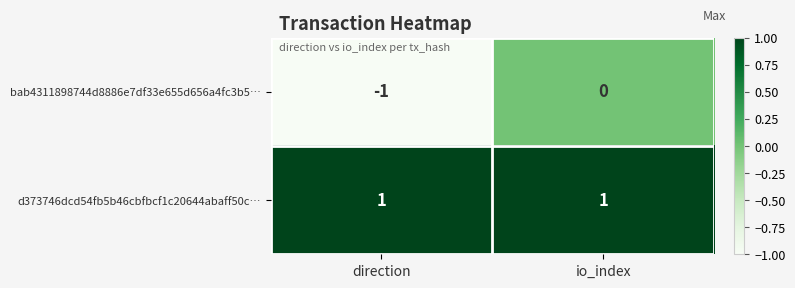

Rank the series at direction from highest to lowest value.

d373746dcd54fb5b46cbfbcf1c20644abaff50c…, bab4311898744d8886e7df33e655d656a4fc3b5…